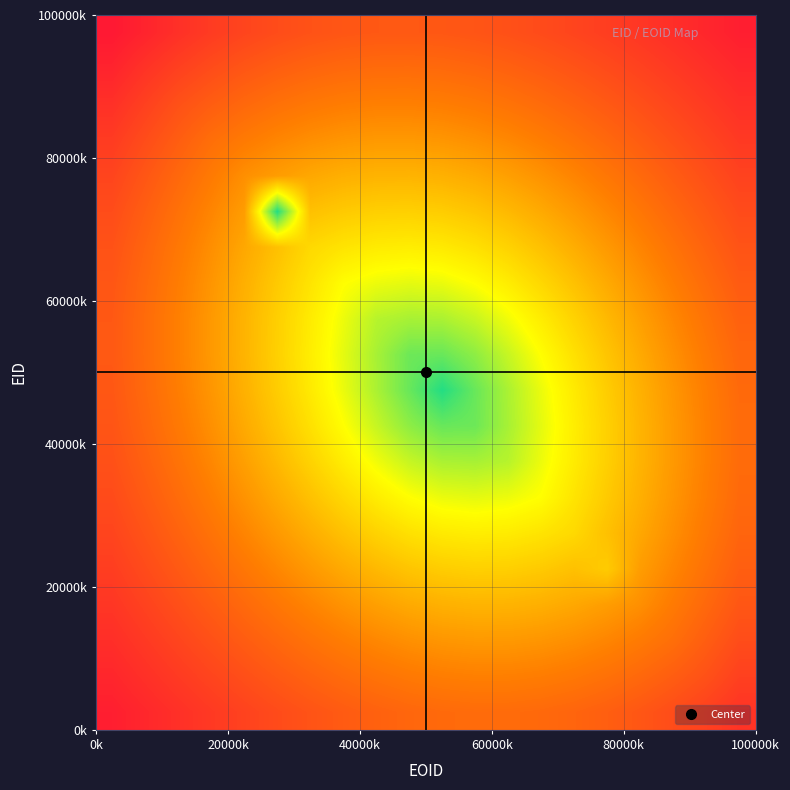

What is the greatest value displayed?

323006.0